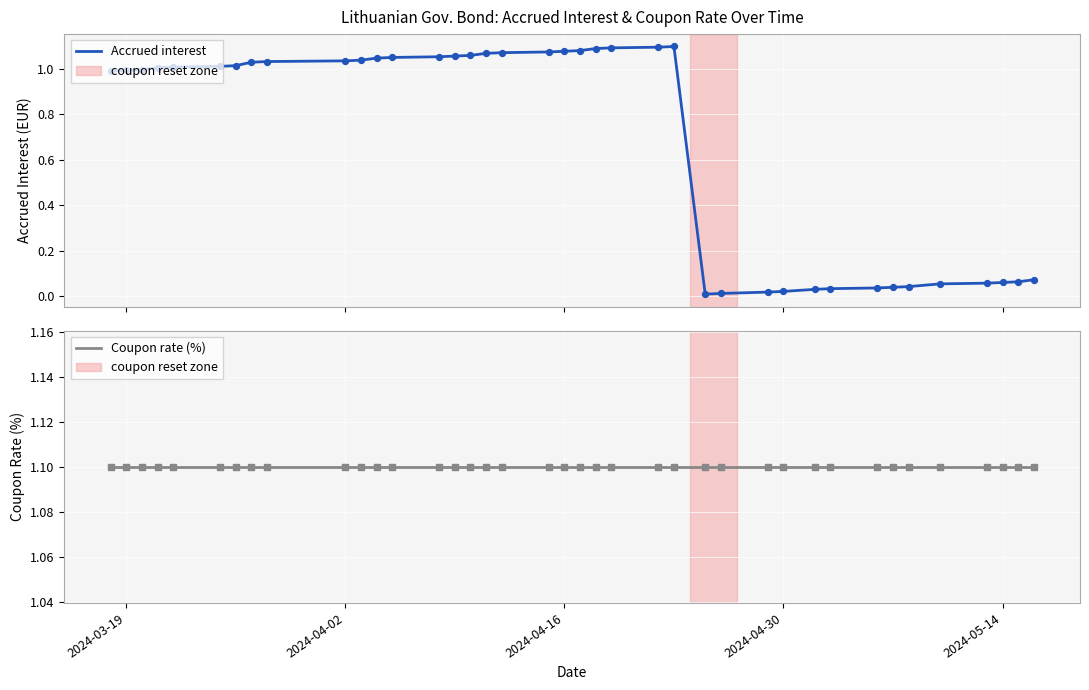

What are all the series names shown in the legend?

Accrued interest, Coupon rate (%)